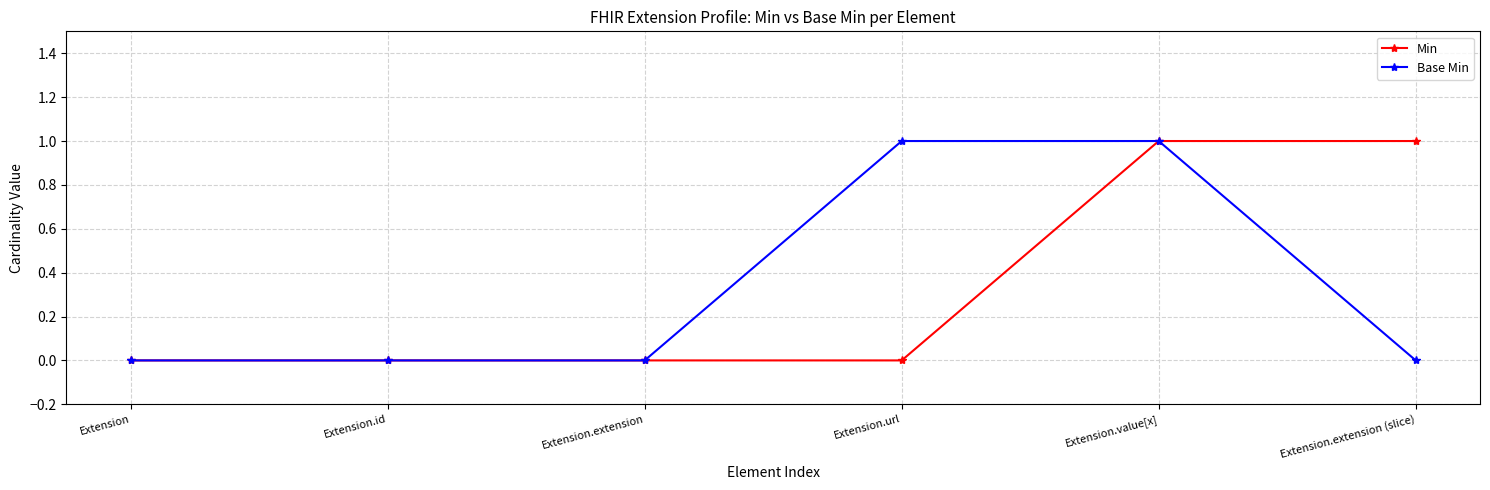

What is the label of the 1st point from the right?

Extension.extension (slice)